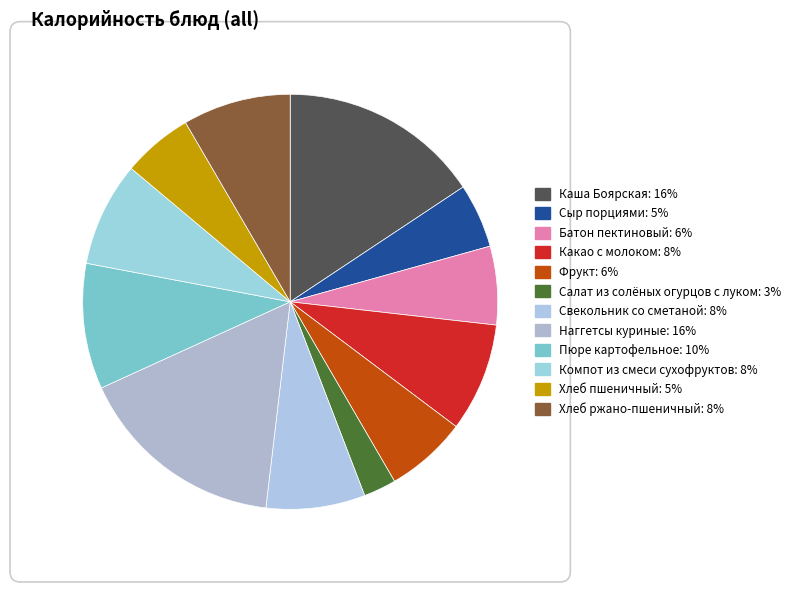

What is the largest slice in the pie chart?

Наггетсы куриные